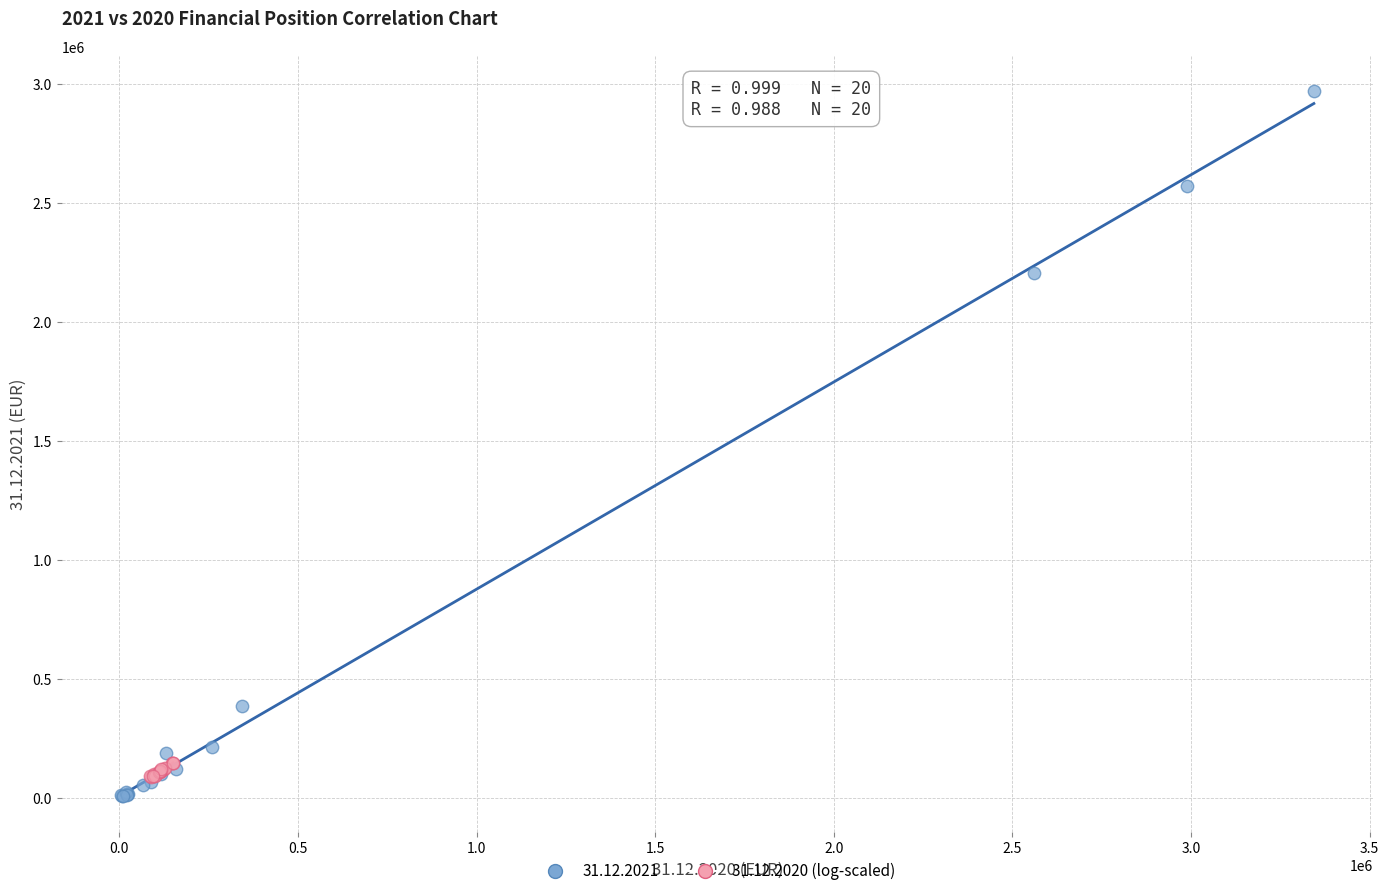

Which series contains the highest Y value?

31.12.2021